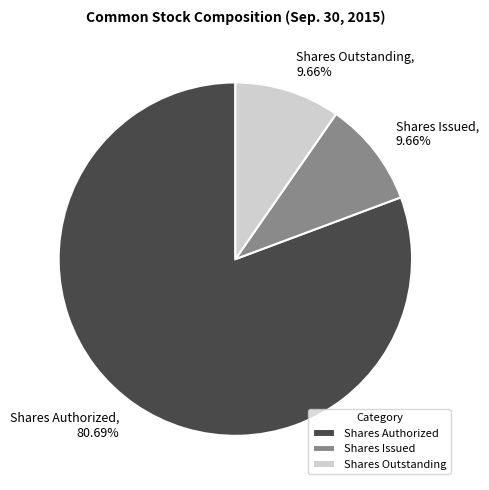

Between Shares Authorized and Shares Outstanding, which is larger?

Shares Authorized